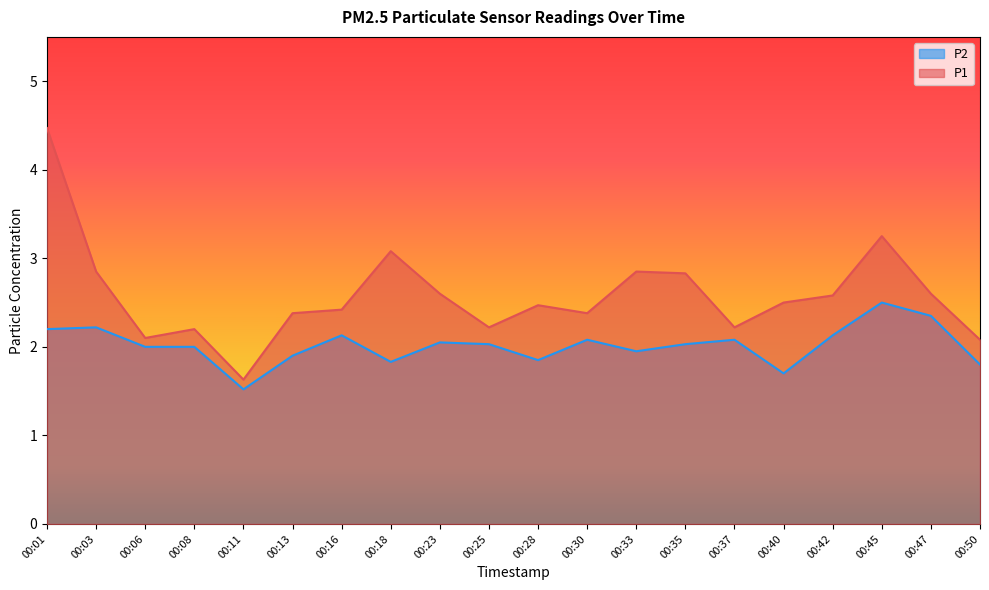

What is the sum of the P1 values at 00:16 and 00:13?

4.8